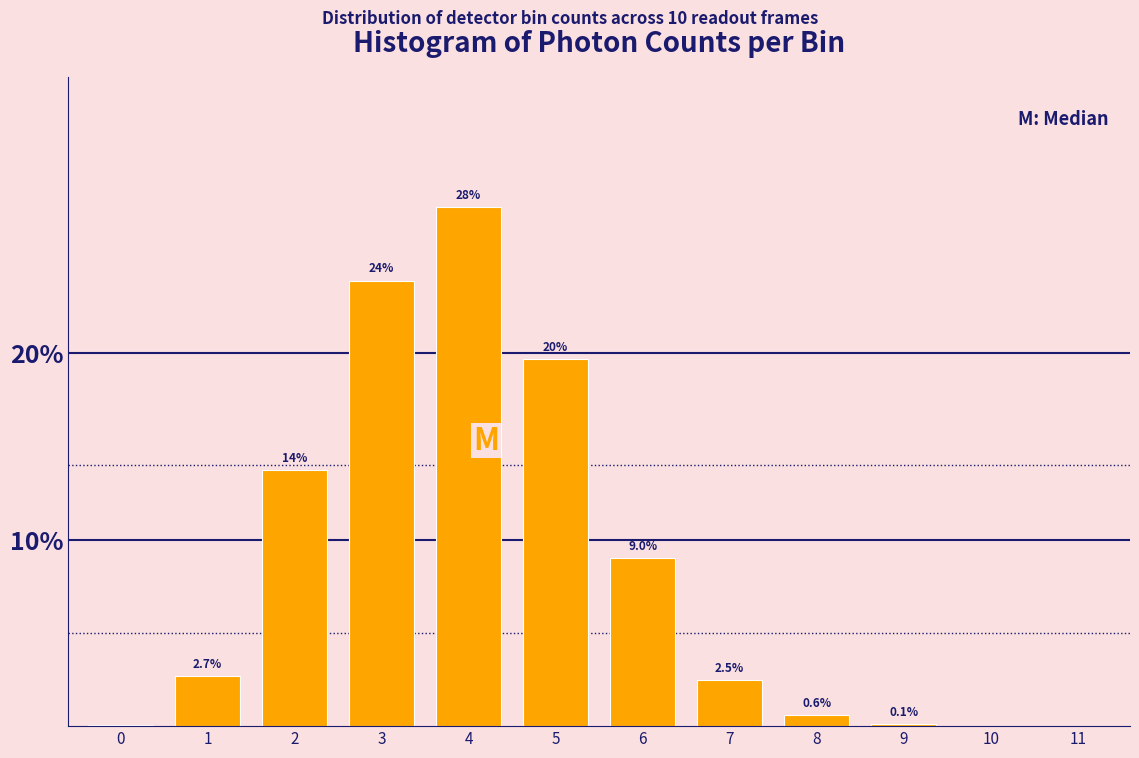

What is the sum of the values at 11 and 3?

23.9